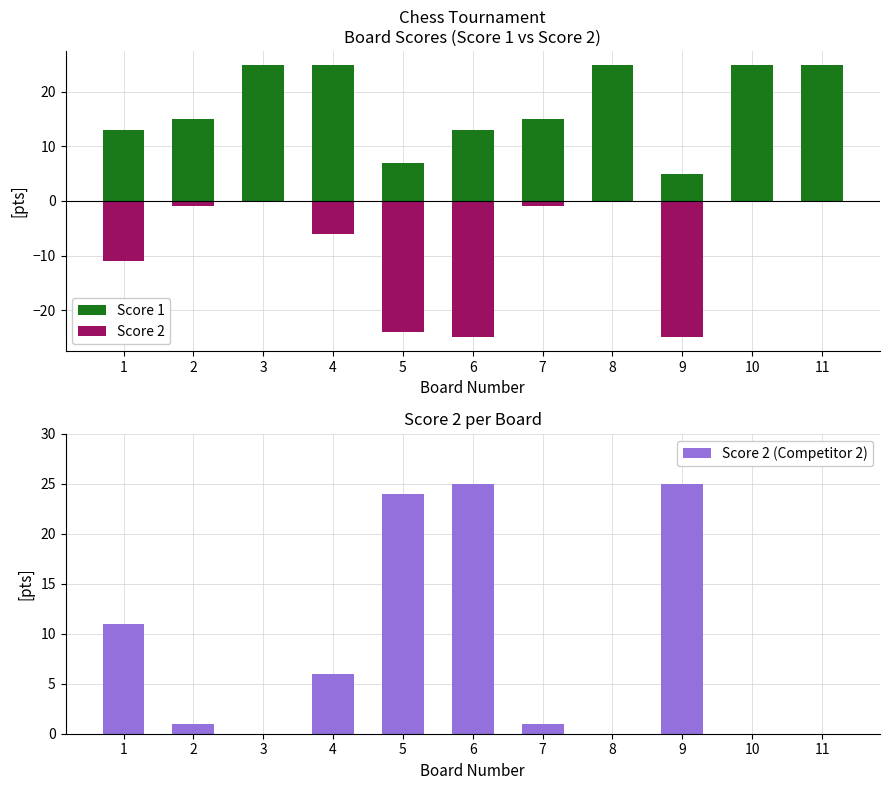

Is the value of Score 1 at 7 greater than the value of Score 2 at 5?

Yes